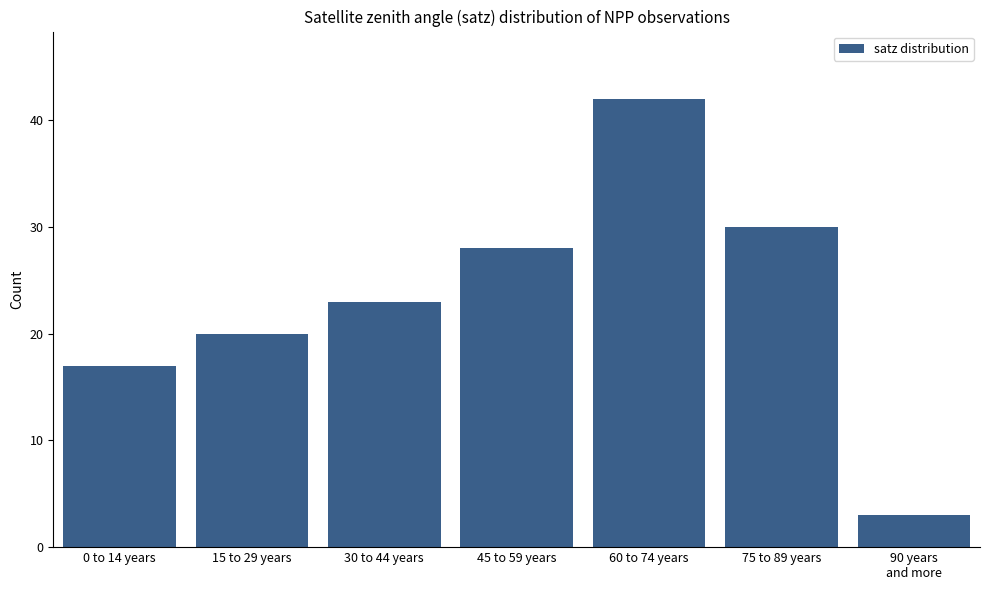

Approximately how many times larger is the value at 15 to 29 years compared to 45 to 59 years?

0.7